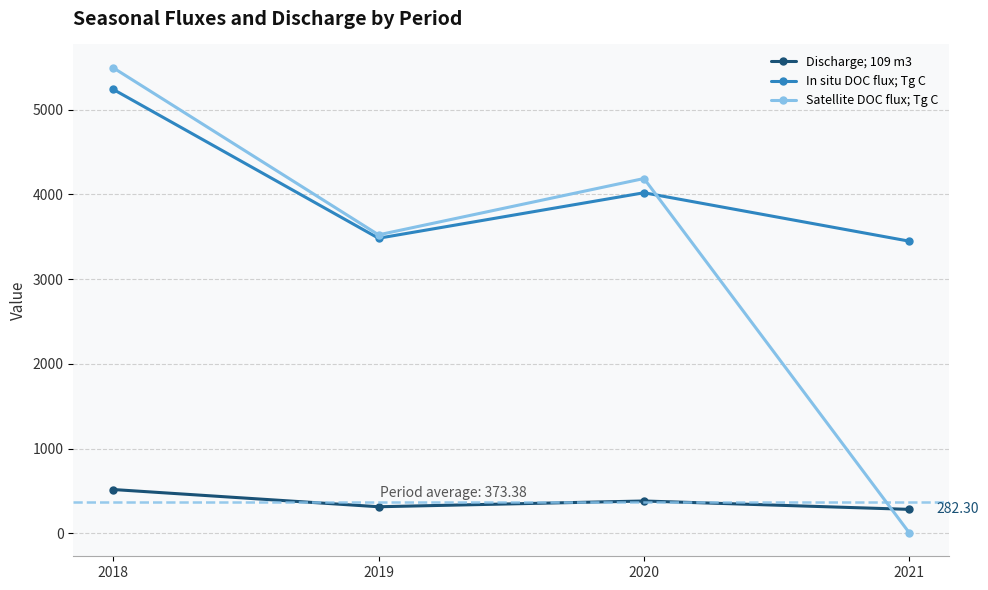

Count the number of categories in the chart.

4